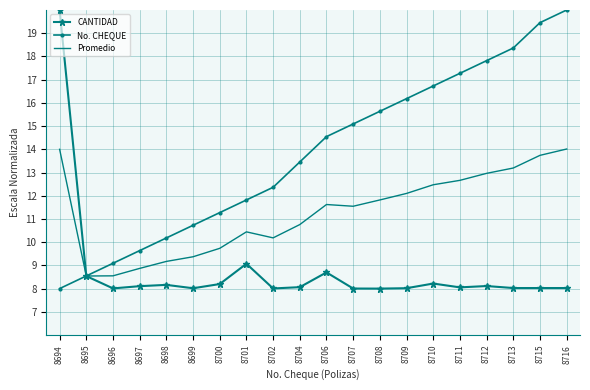

Rank the series by their average value, from highest to lowest.

No. CHEQUE, Promedio, CANTIDAD